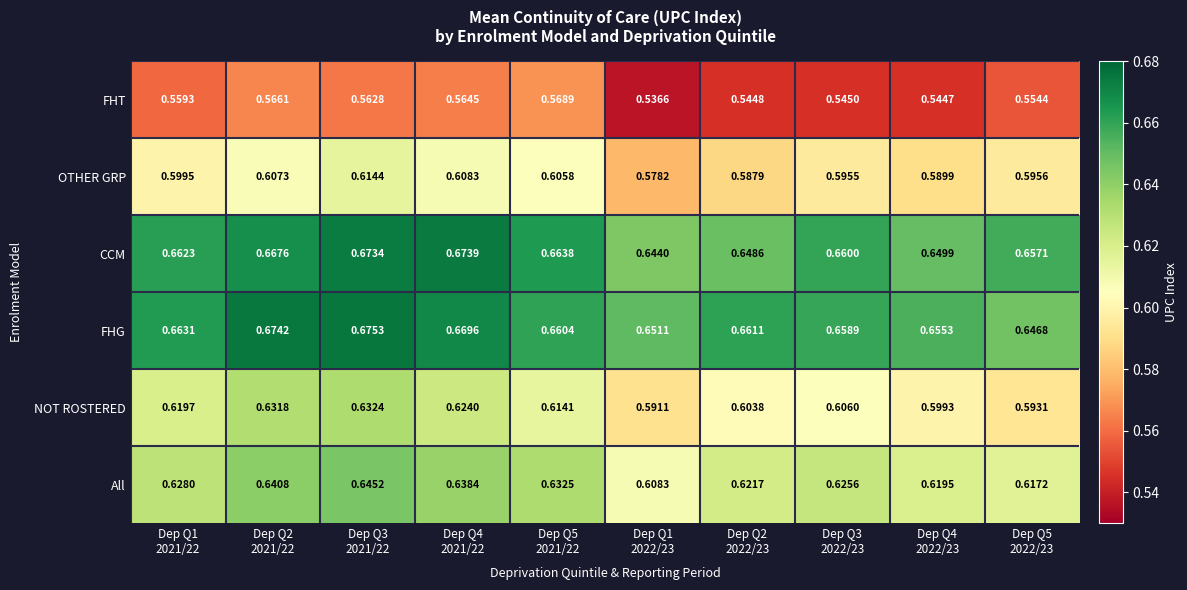

Which series has the widest spread of values?

NOT ROSTERED